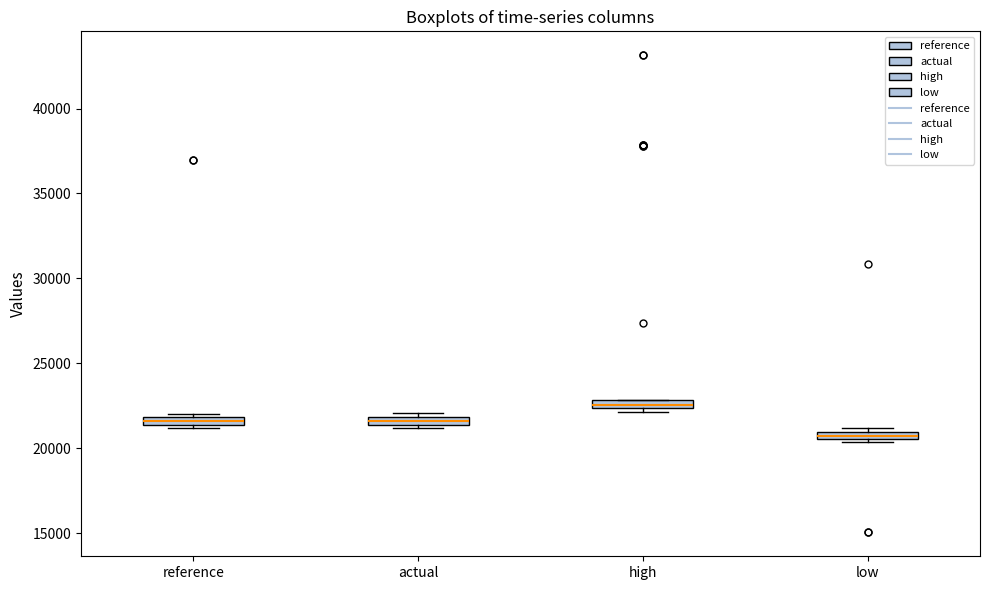

Which box has the highest median line?

high